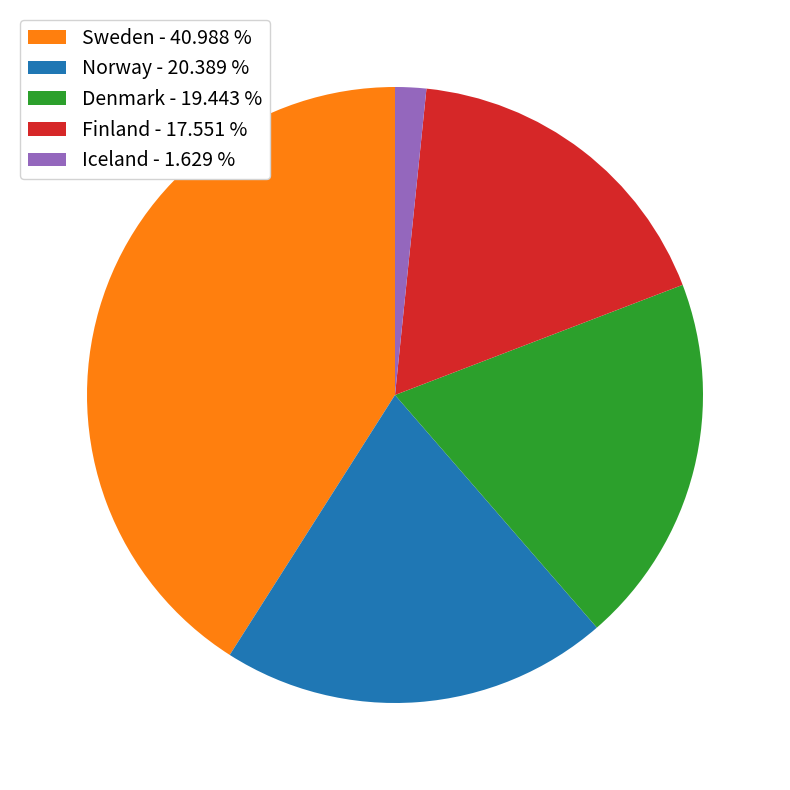

True or false: Finland accounts for 18% of the total.

True